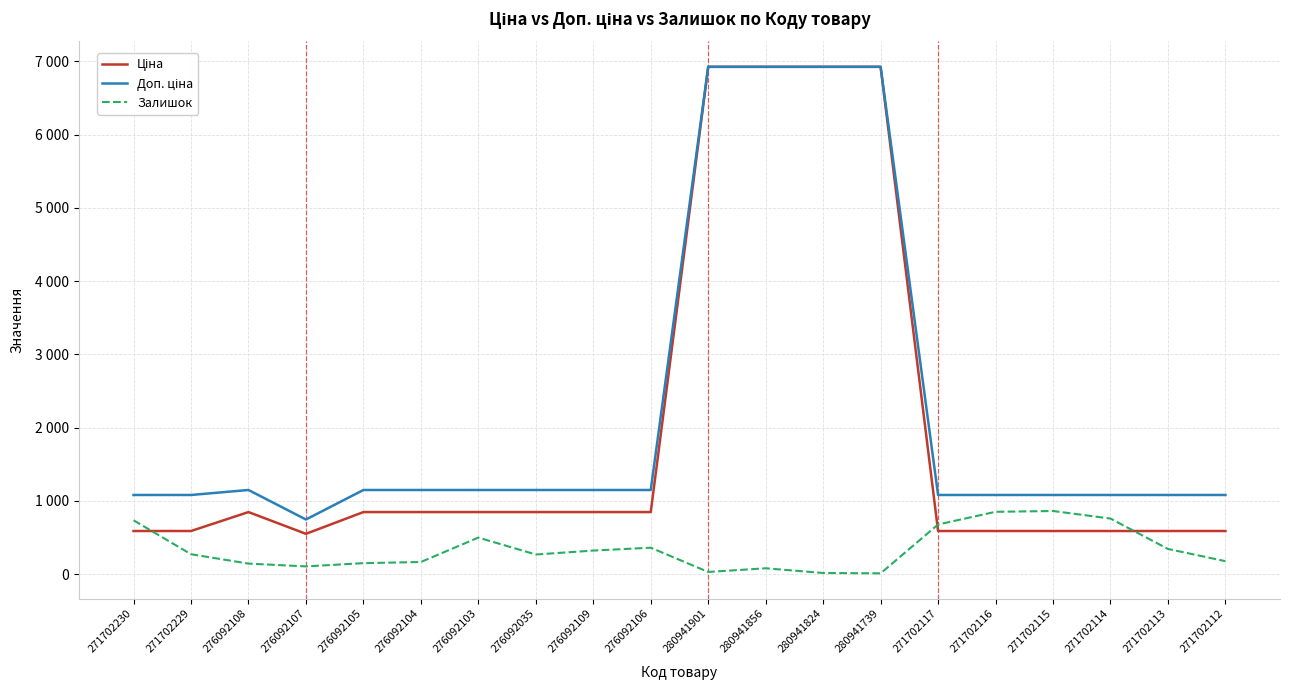

Does the chart have visible grid lines?

Yes